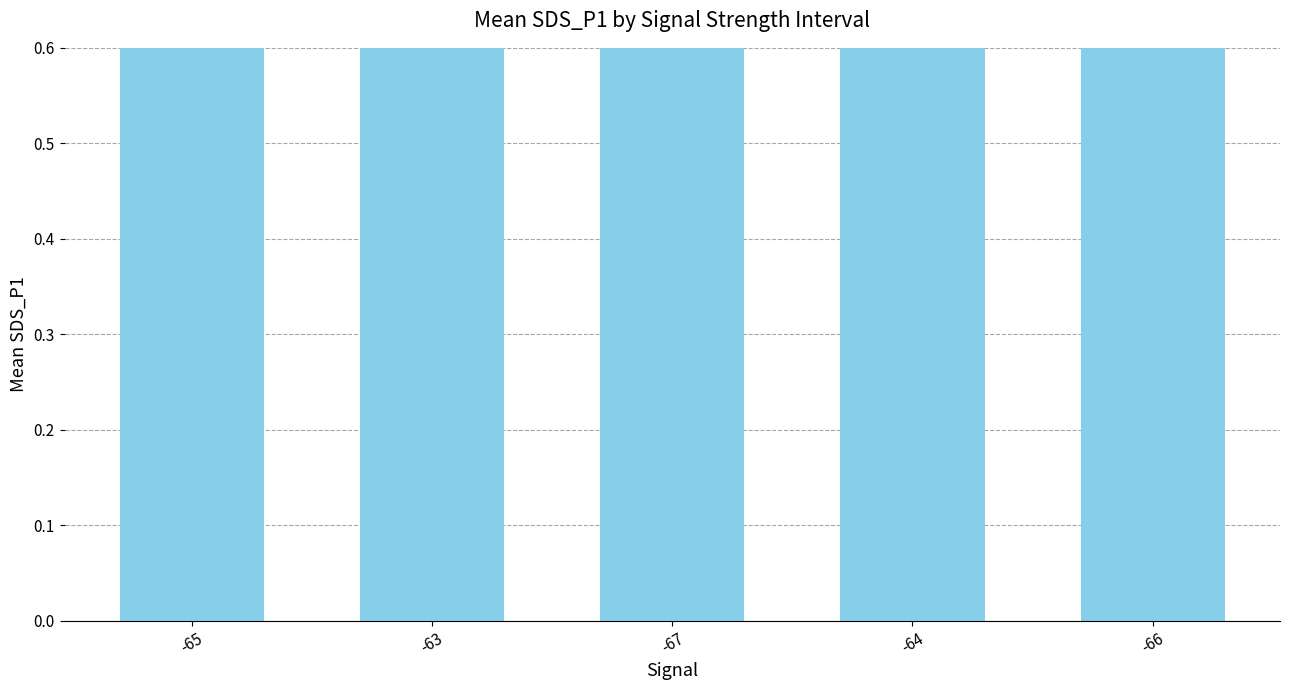

What is the approximate value at -63?

1.0